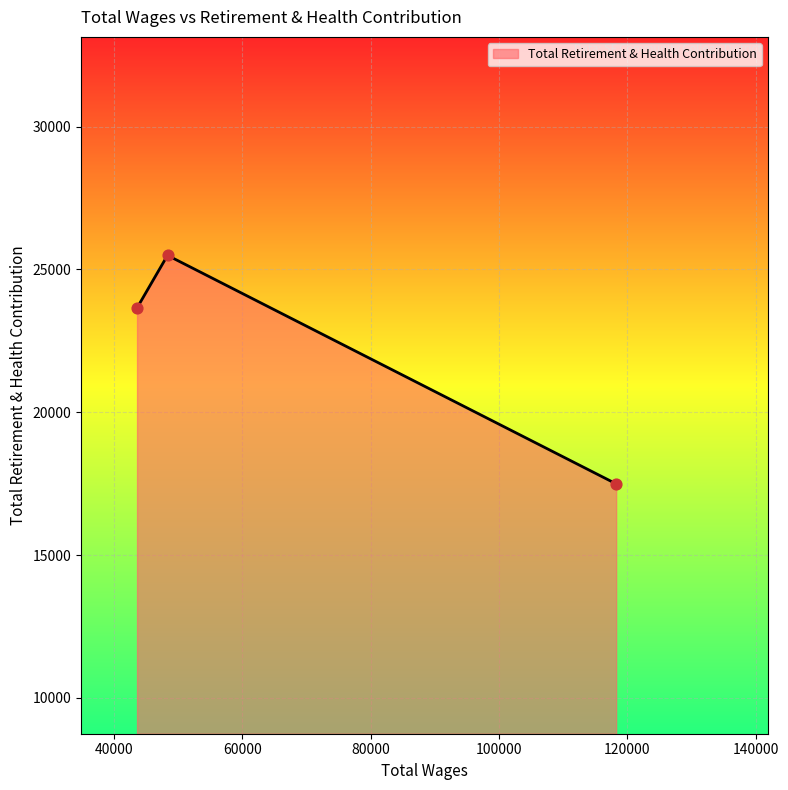

What is the difference between the second highest and minimum values?

6157